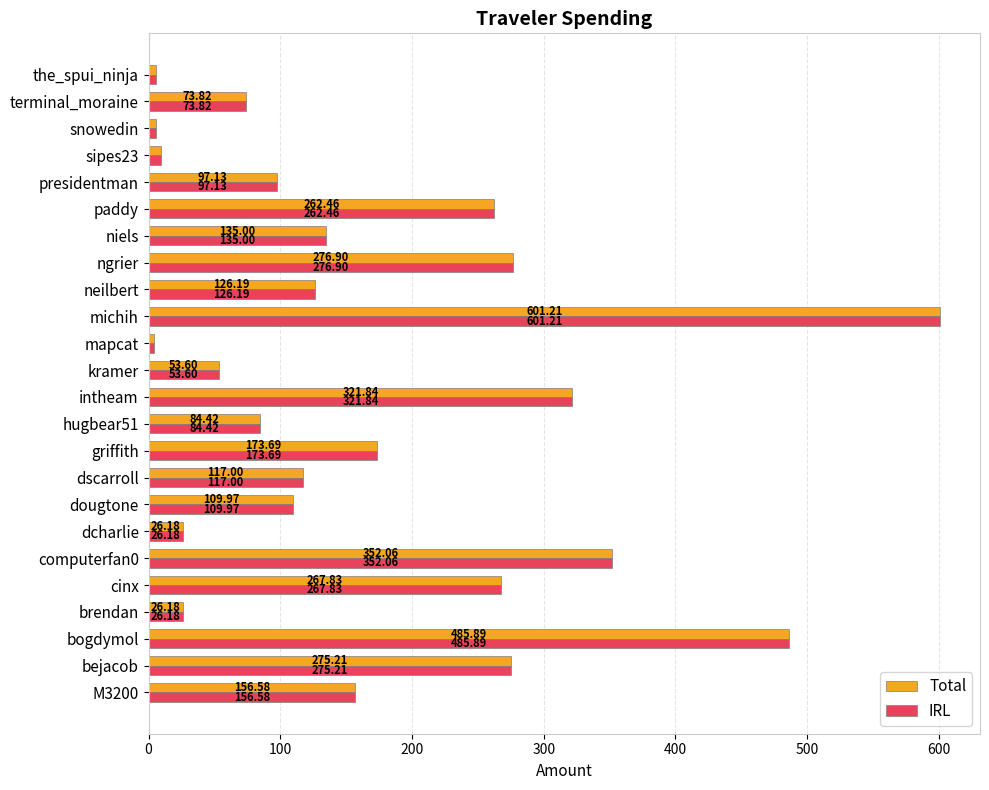

Which category has the highest value across all series?

michih